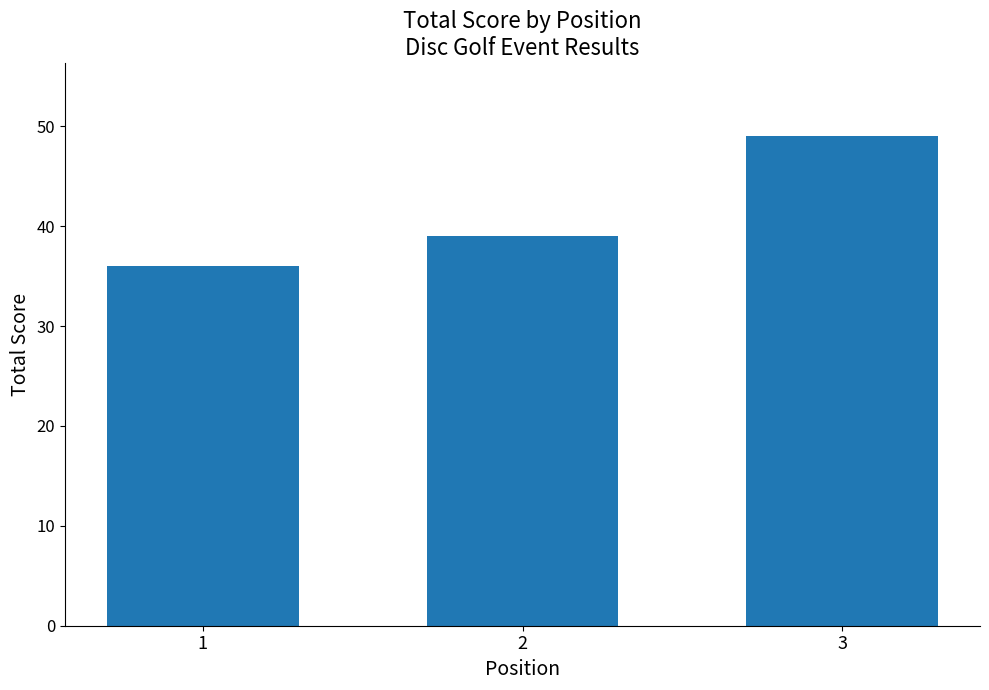

The value at 2 is 65. True or false?

False